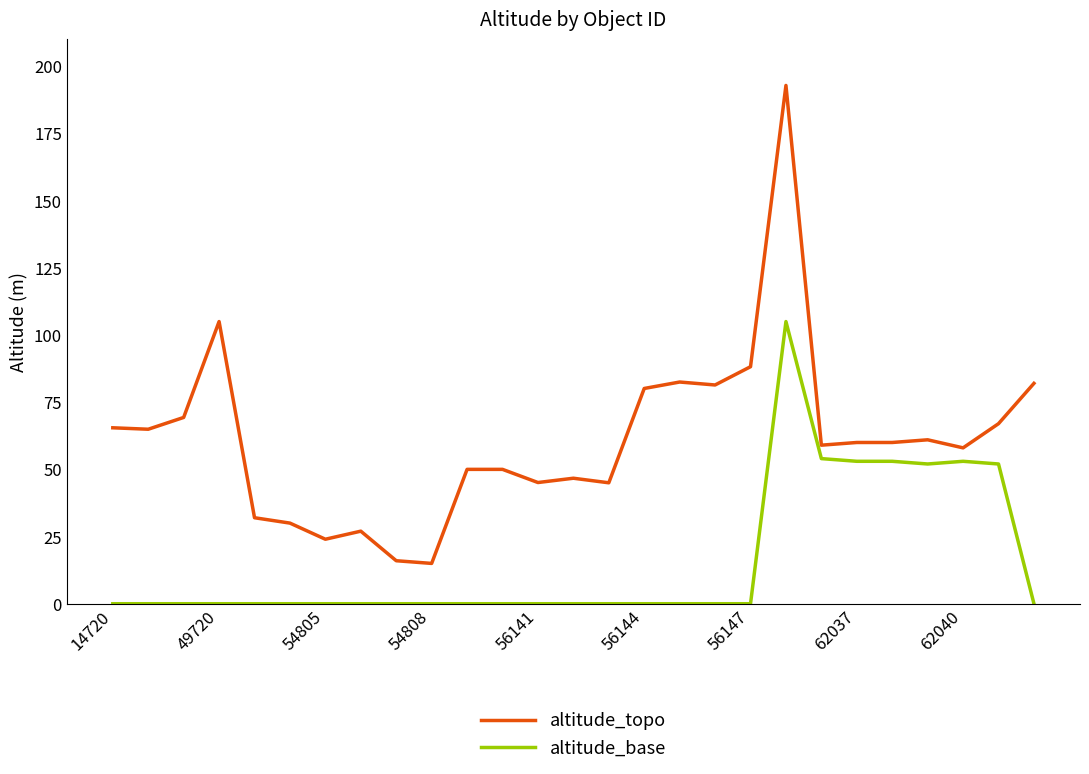

Which series has the largest total across all categories?

altitude_topo